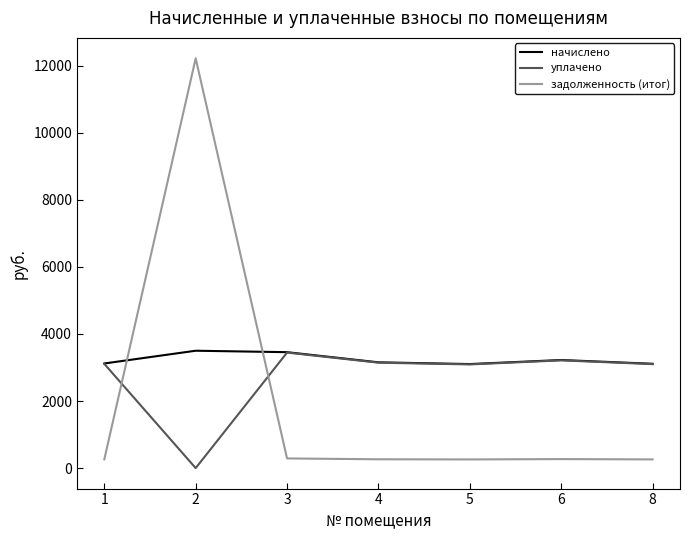

How many times do задолженность (итог) and начислено cross each other?

2